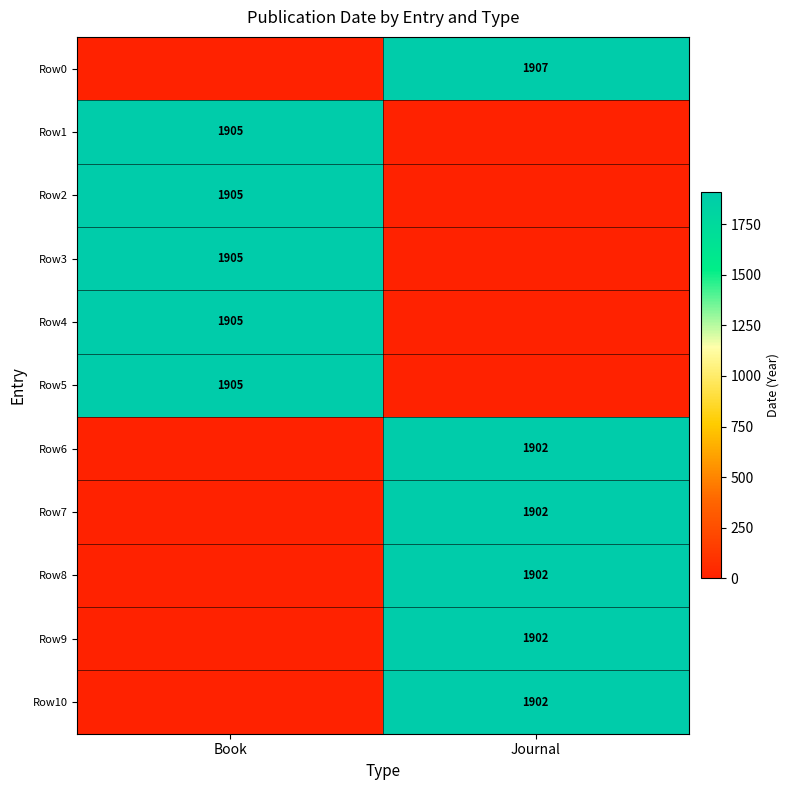

Is it true that Row3 equals 3389 at Book?

False